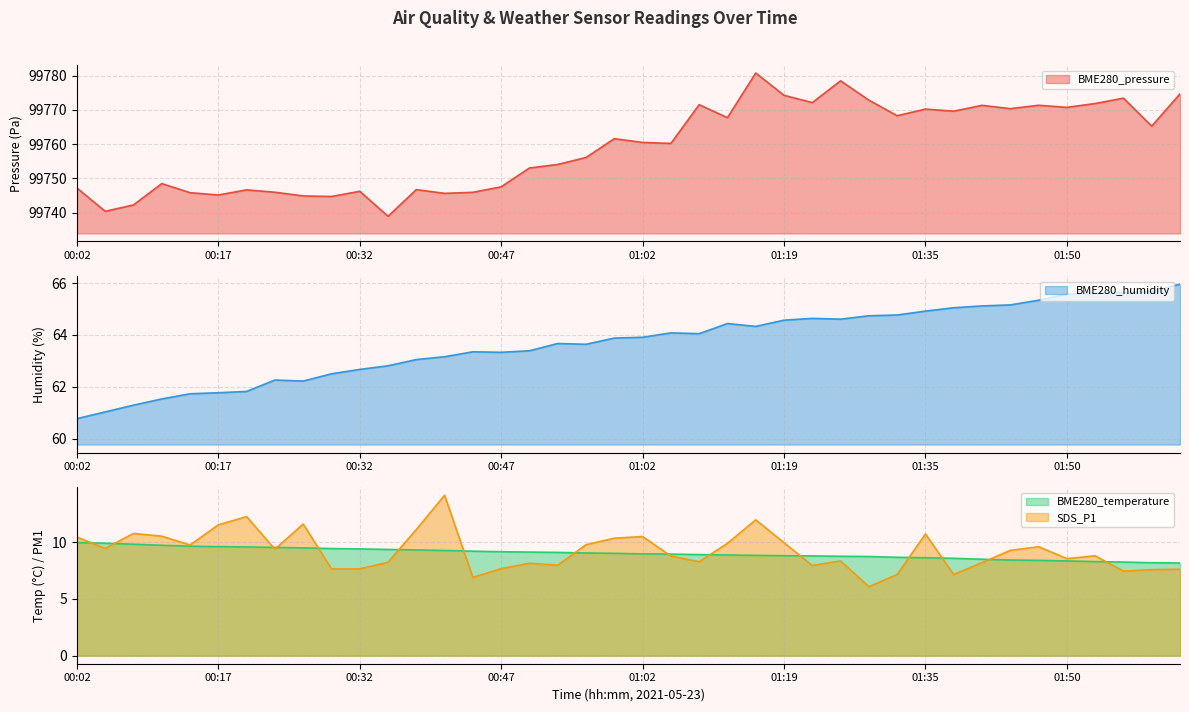

In BME280_pressure, how many points are higher than both neighbors (excluding endpoints)?

12